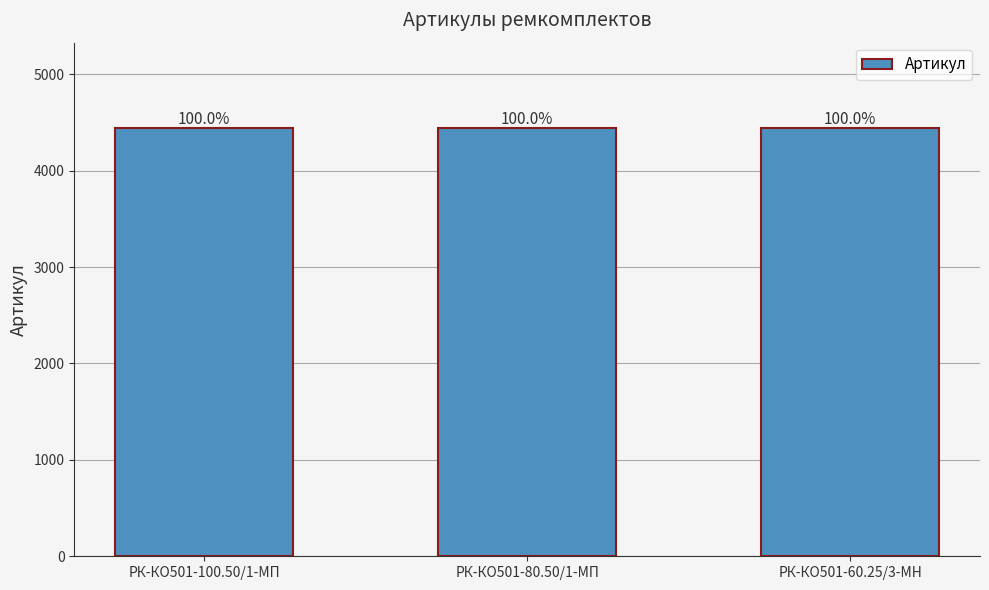

What is the greatest value displayed?

4439